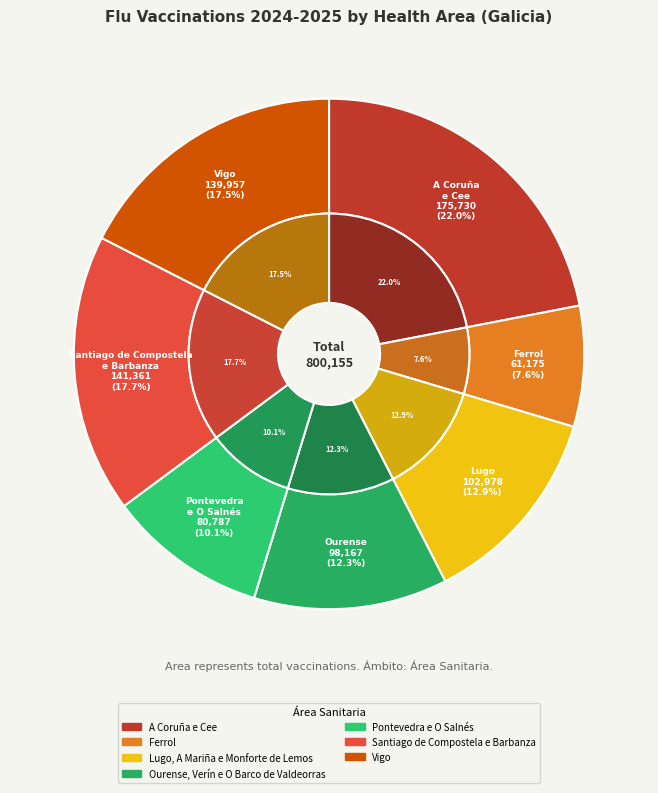

Does any single category account for the majority?

No